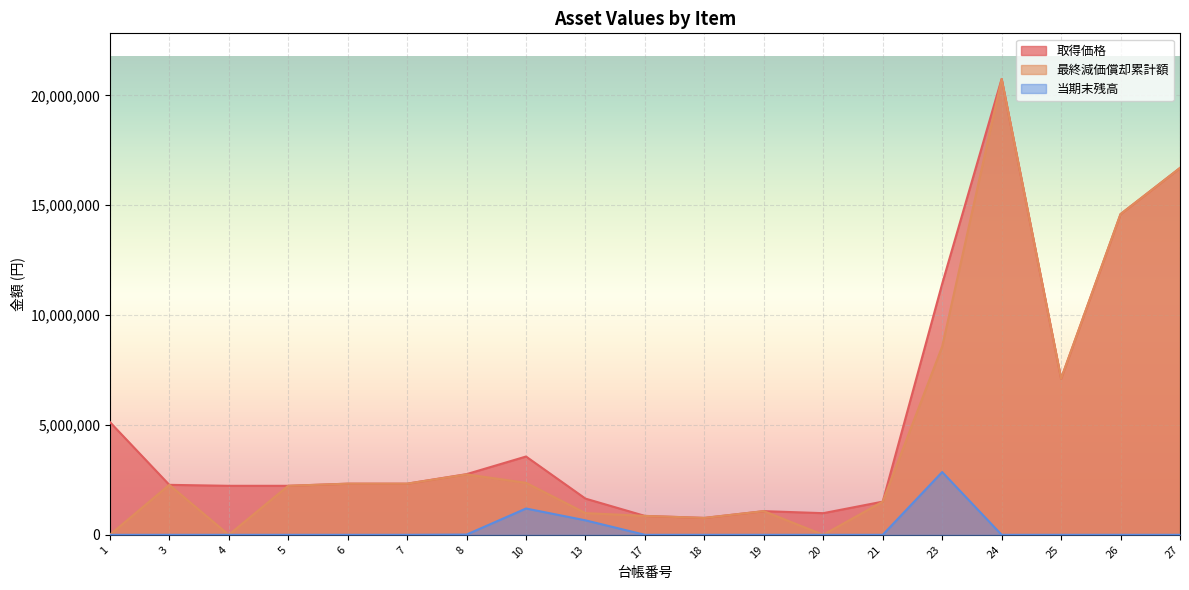

Rank the series by their maximum value, from highest to lowest.

取得価格, 最終減価償却累計額, 当期末残高